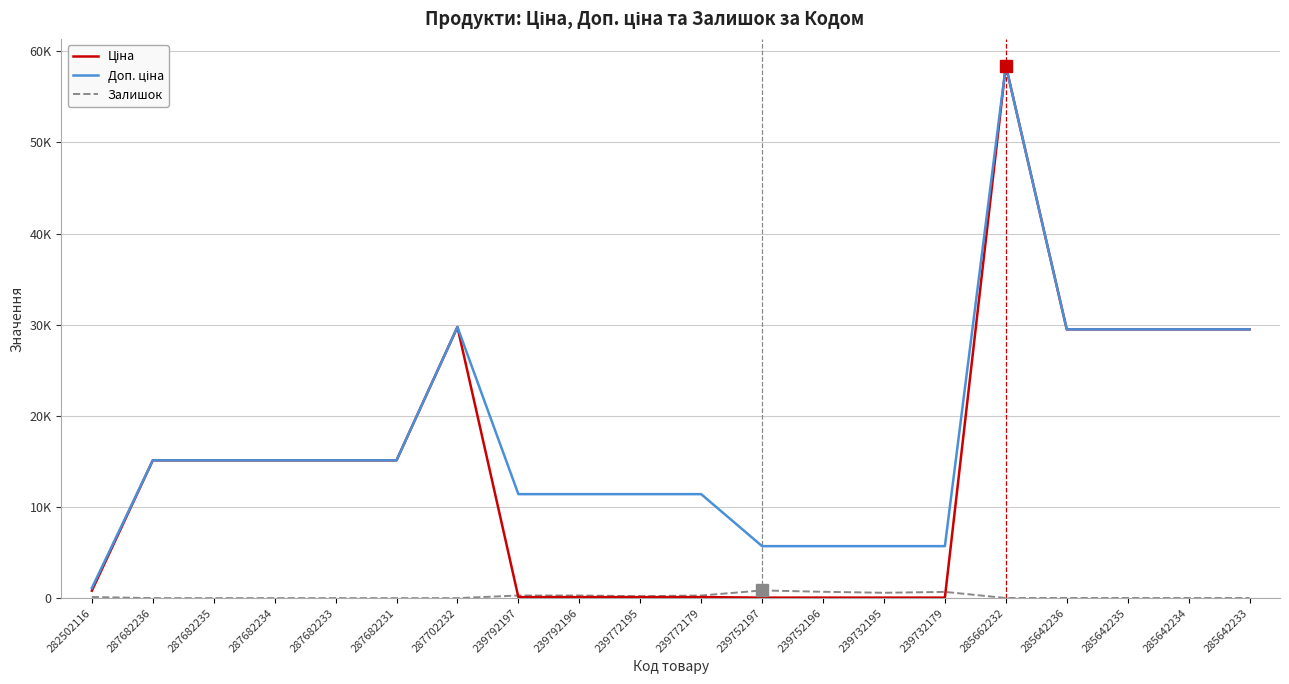

List the series in order of their overall mean, highest first.

Доп. ціна, Ціна, Залишок